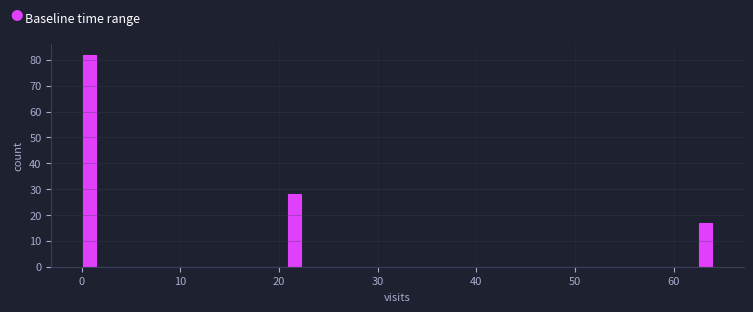

Around what value on the x-axis is the tallest bar? Give the approximate position of its centre, as read against the axis.

1